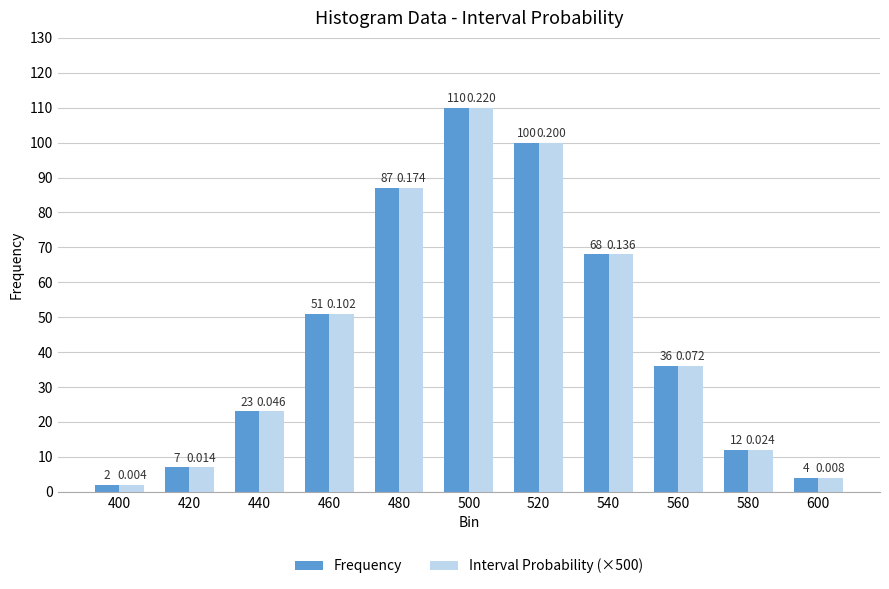

At which label does Frequency reach its minimum?

400